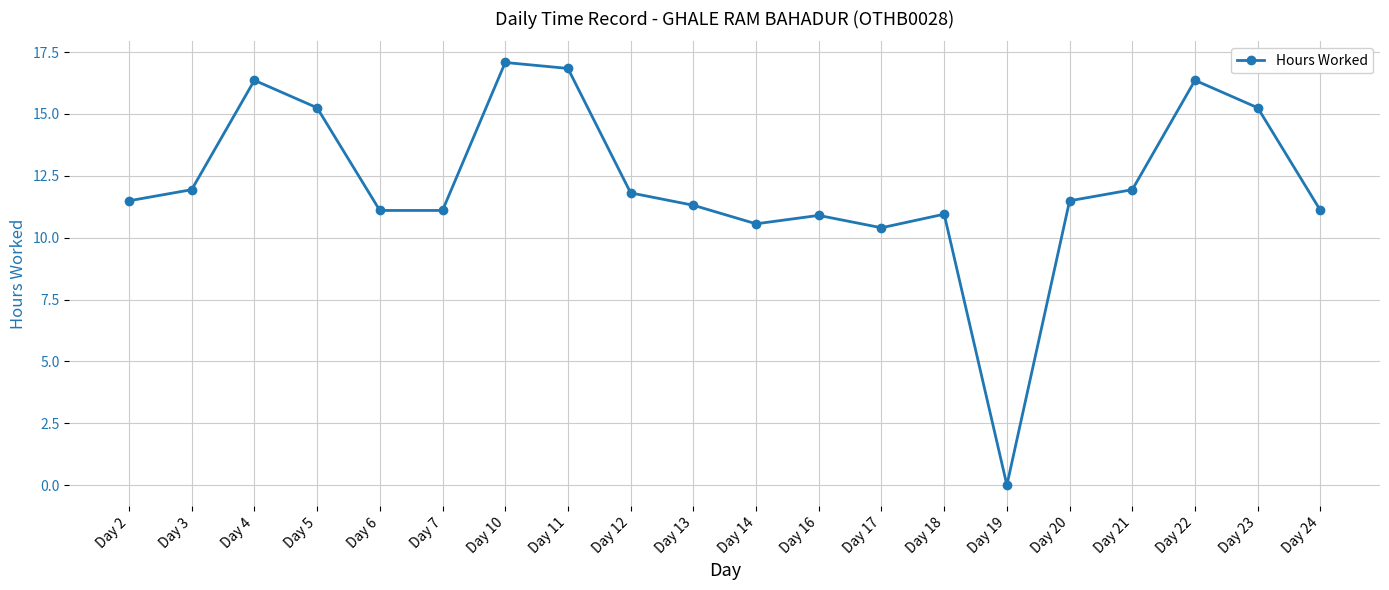

Where is the data nearest to the value 8?

Day 17